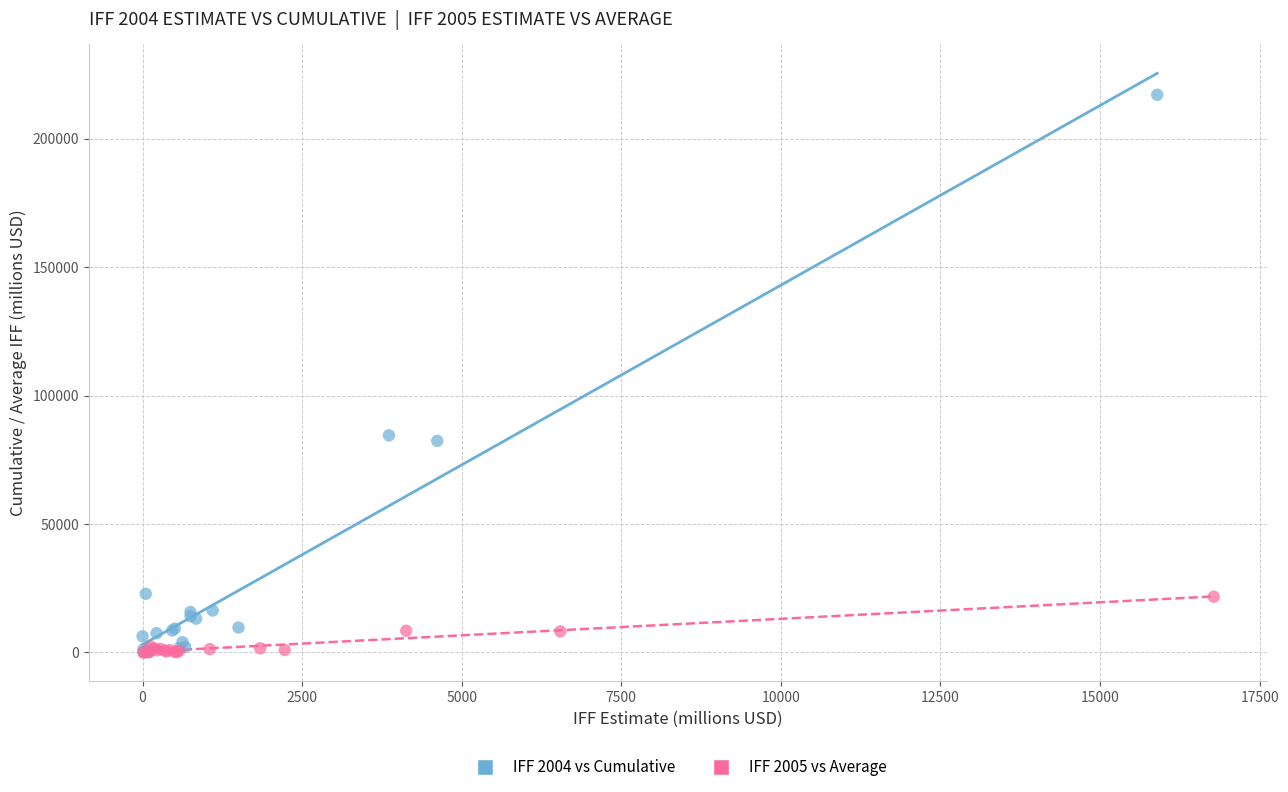

Which series contains the highest Y value?

IFF 2004 vs Cumulative